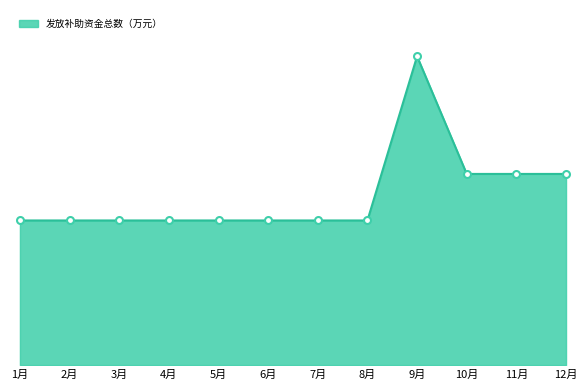

Does the chart display data point markers on the line(s)?

No